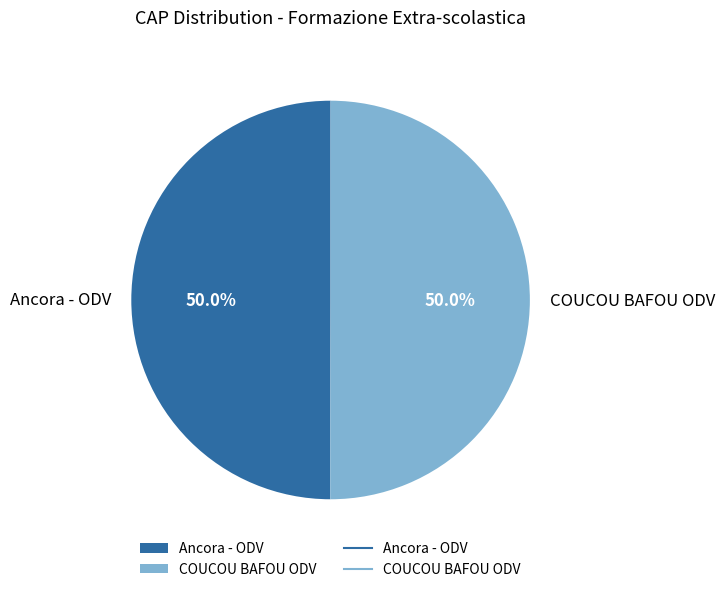

What is the ratio of the value at Ancora - ODV to the value at COUCOU BAFOU ODV?

1.0